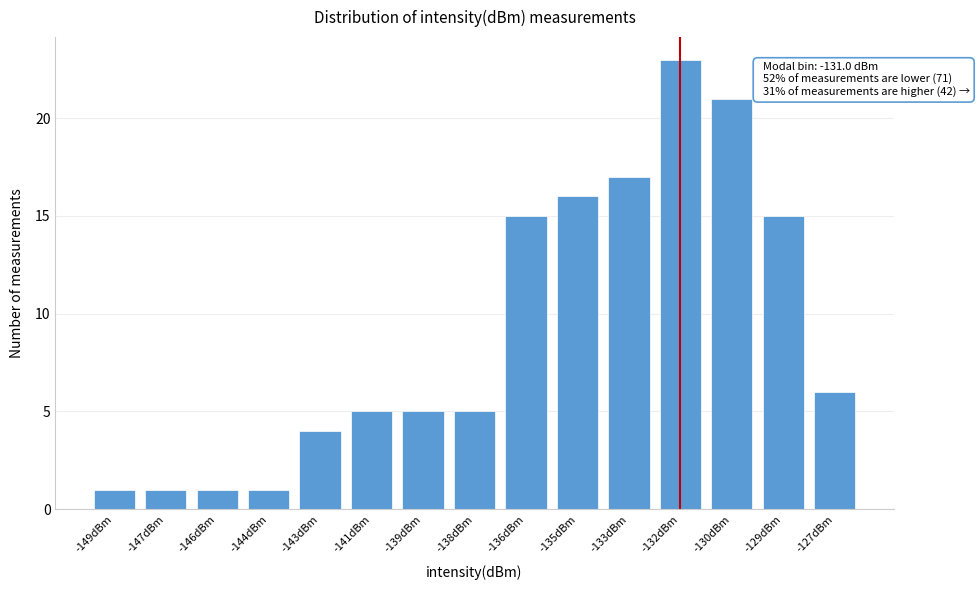

Reading left to right, what are all the values shown in this chart?

-149dBm=1	-147dBm=1	-146dBm=1	-144dBm=1	-143dBm=4	-141dBm=5	-139dBm=5	-138dBm=5	-136dBm=15	-135dBm=16	-133dBm=17	-132dBm=23	-130dBm=21	-129dBm=15	-127dBm=6